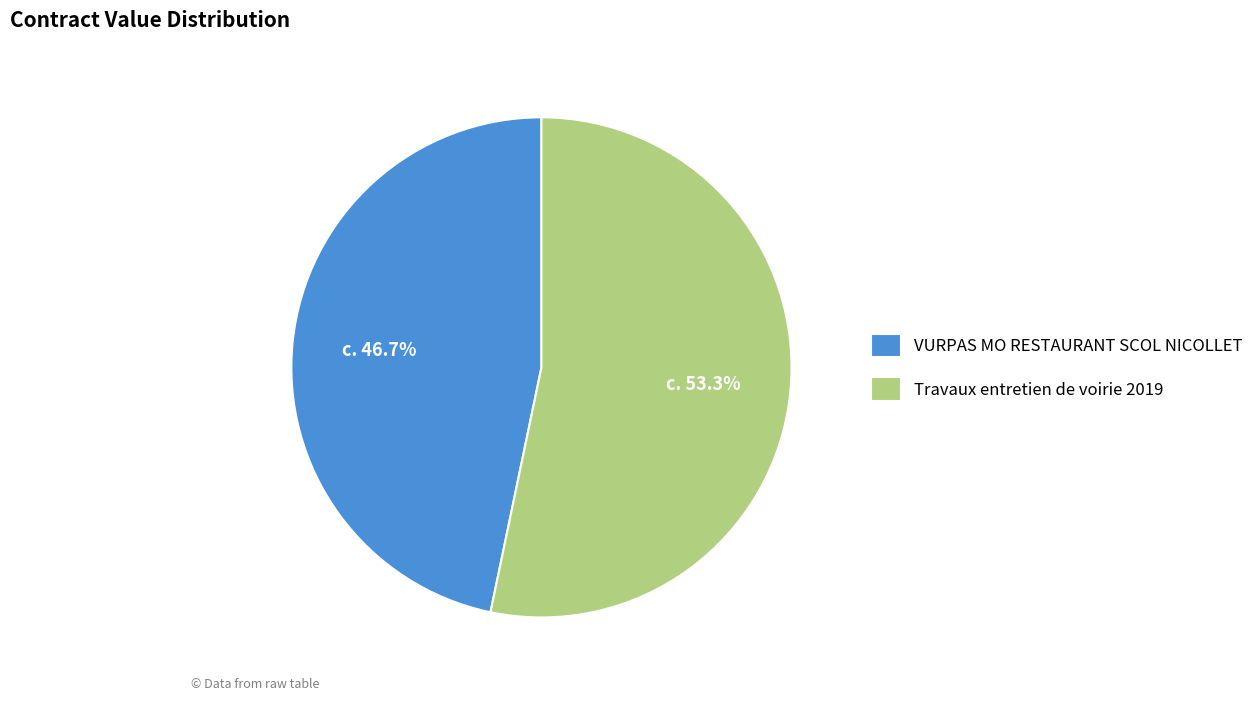

What percentage is the VURPAS MO RESTAURANT SCOL NICOLLET slice, to the nearest percent?

47%